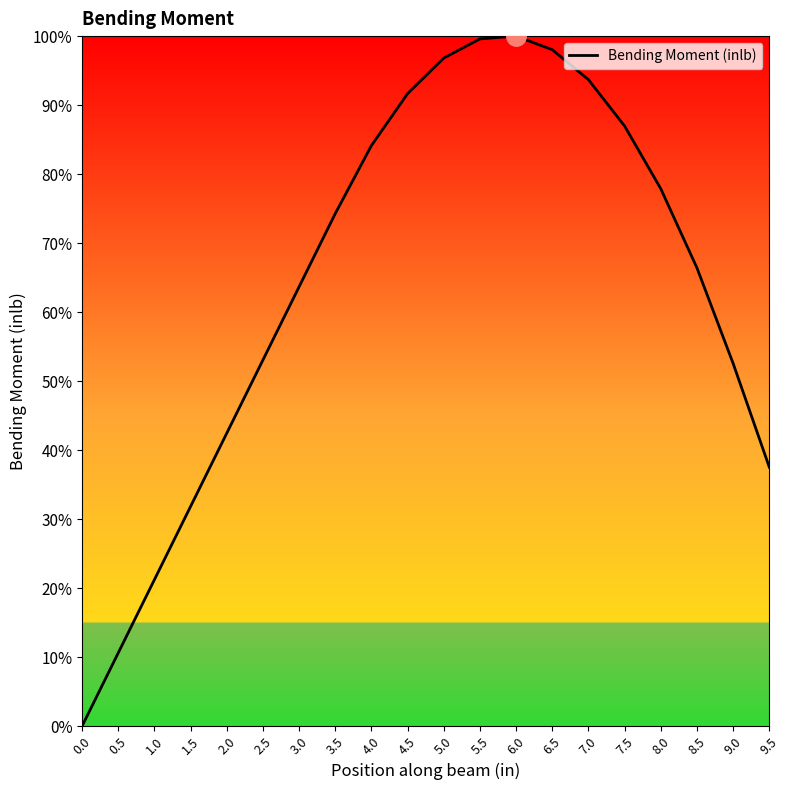

What is the greatest value displayed?

100.0